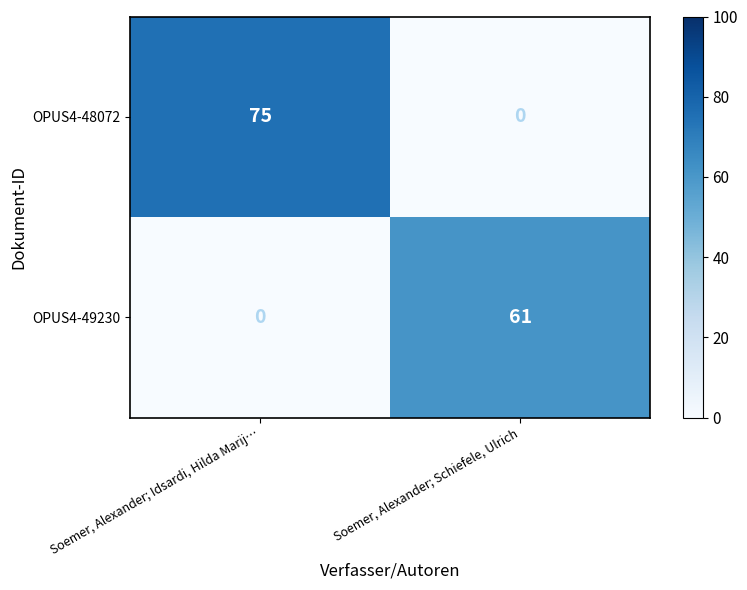

What is the spread (max minus min) of values at Soemer, Alexander; Idsardi, Hilda Marij…?

75